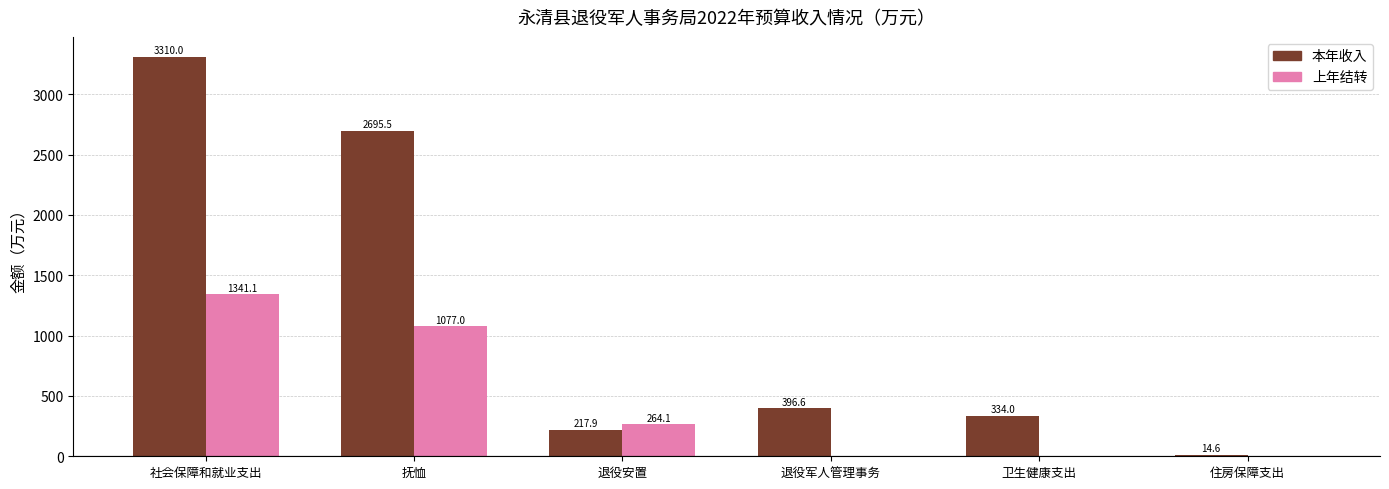

How many values in 上年结转 are above zero?

3